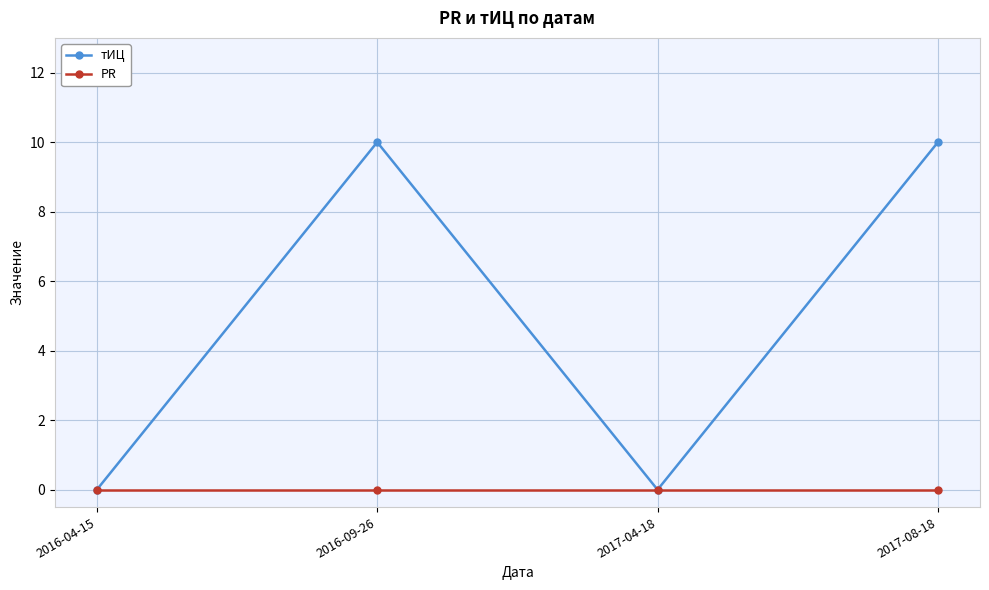

Count the тИЦ values in the range 0 to 10.

4